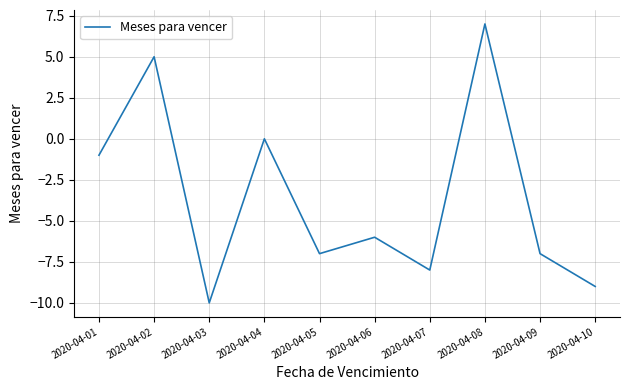

Read the value at 2020-04-05, to the nearest 10.

-10